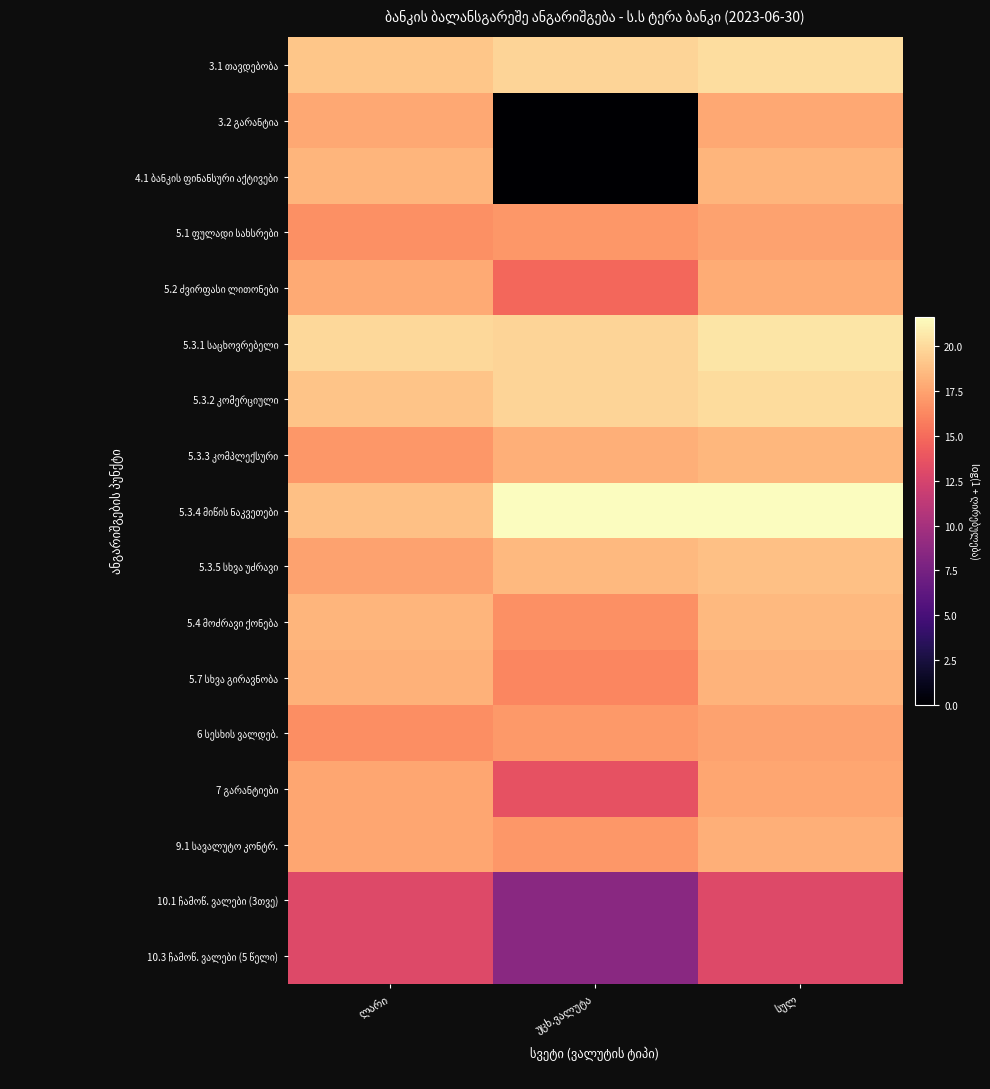

How many categories are shown in the chart?

3